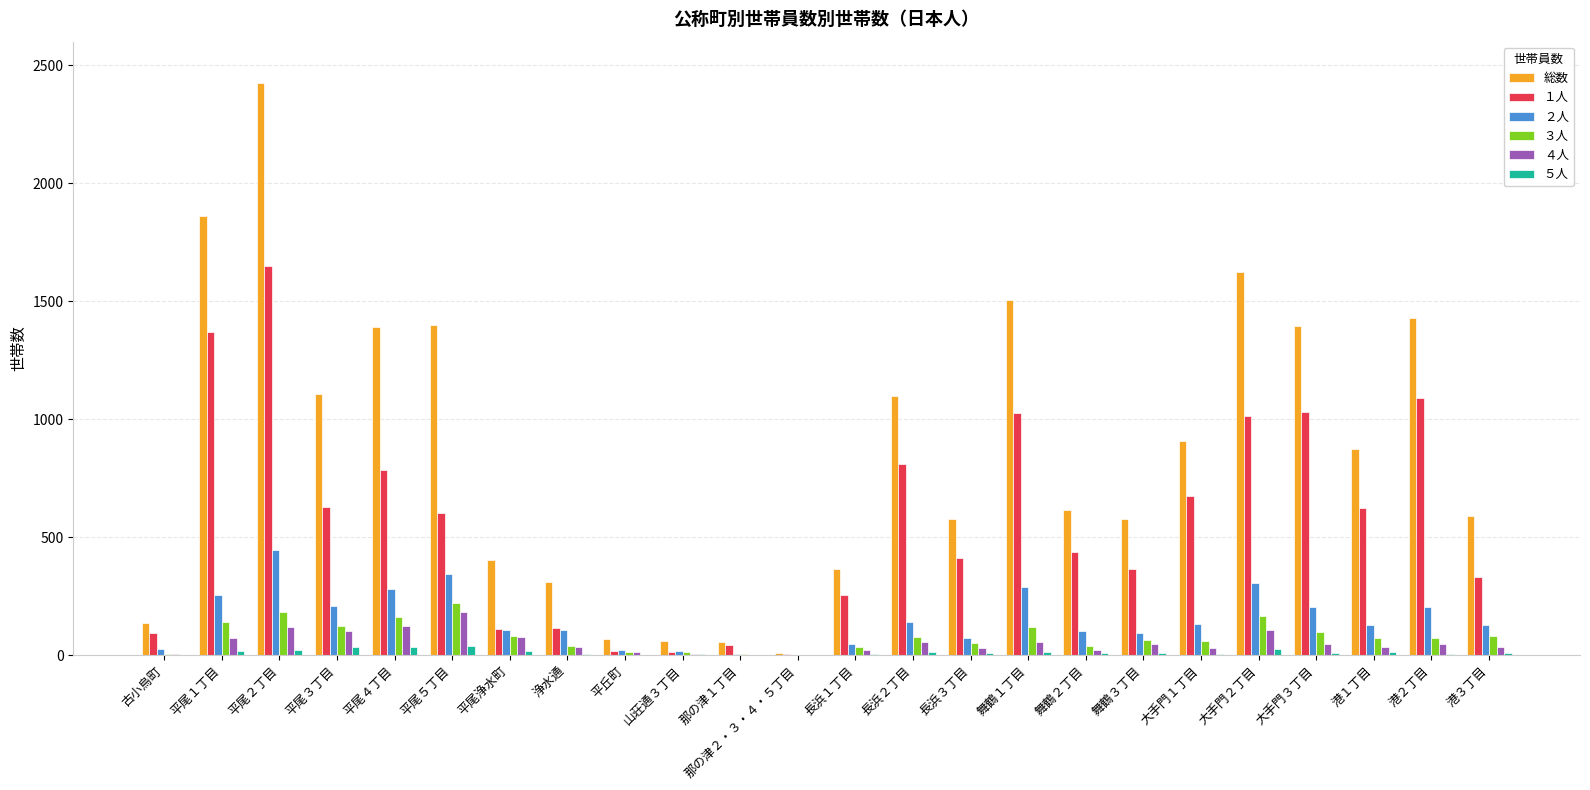

Is the value of ２人 at 平尾浄水町 greater than the value of 総数 at 港２丁目?

No